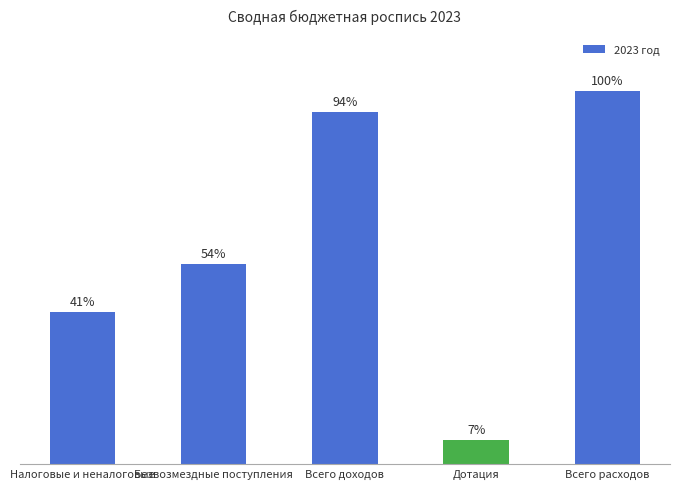

Are the bars horizontal?

No